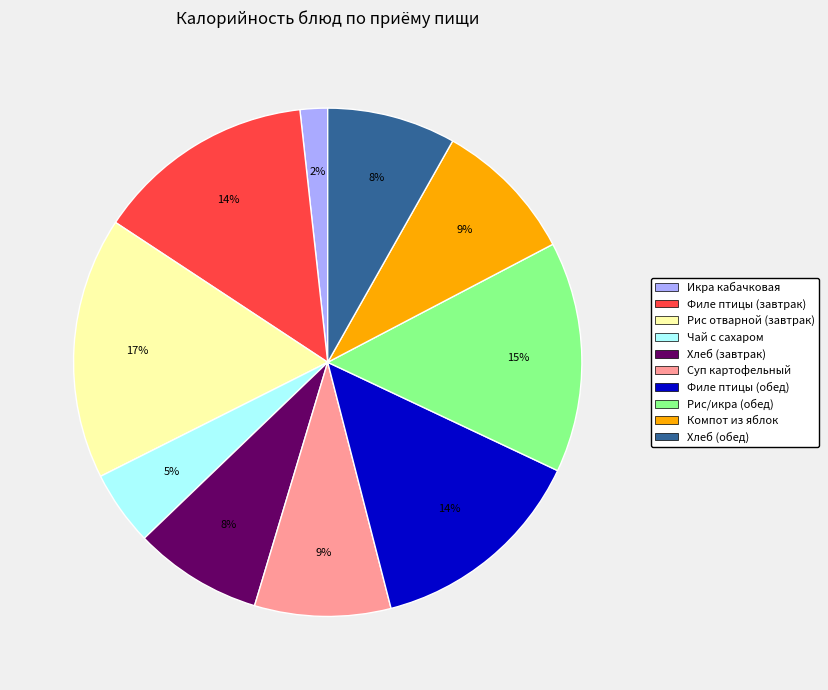

Which has a higher value, Чай с сахаром or Икра кабачковая?

Чай с сахаром